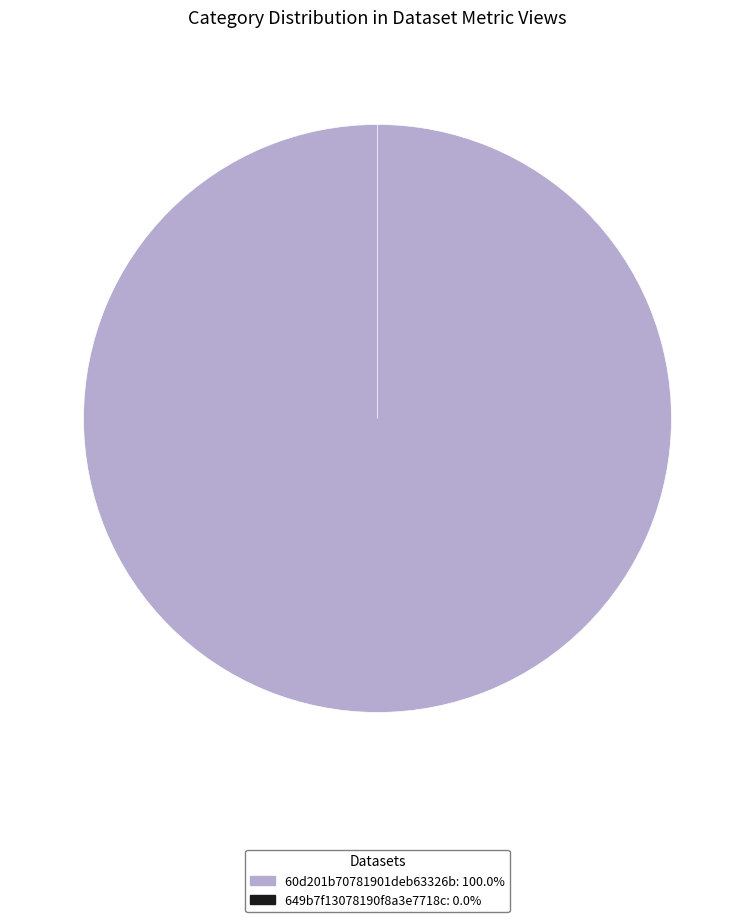

To the nearest percent, what is the difference between the 60d201b70781901deb63326b and 649b7f13078190f8a3e7718c slice percentages?

100%